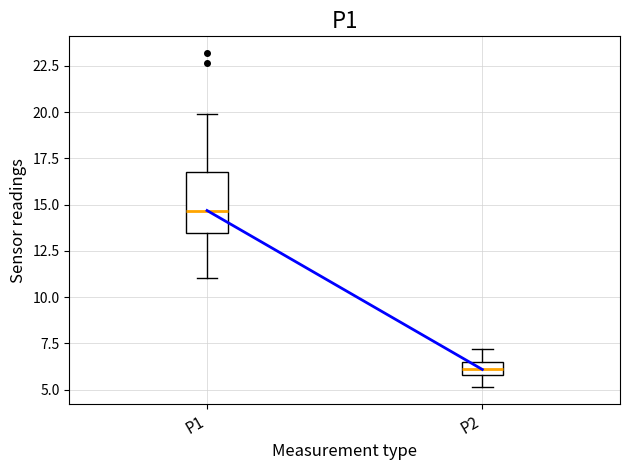

Where does the upper whisker of the box for P1 end on the y-axis? The values are not printed on the chart, so give them approximately, as read against the axis.

20.0